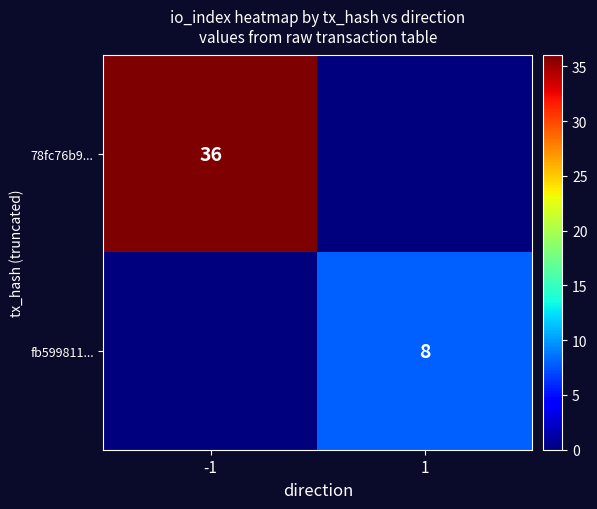

True or false: fb599811... has a value of 14 at 1.

False